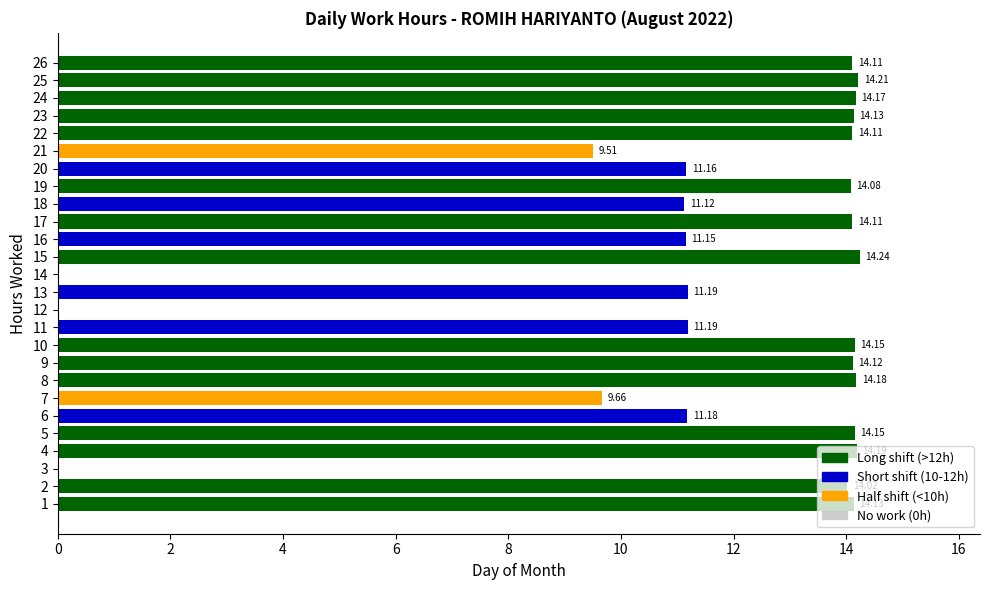

Approximately how many times larger is the value at 23 compared to 24?

1.0